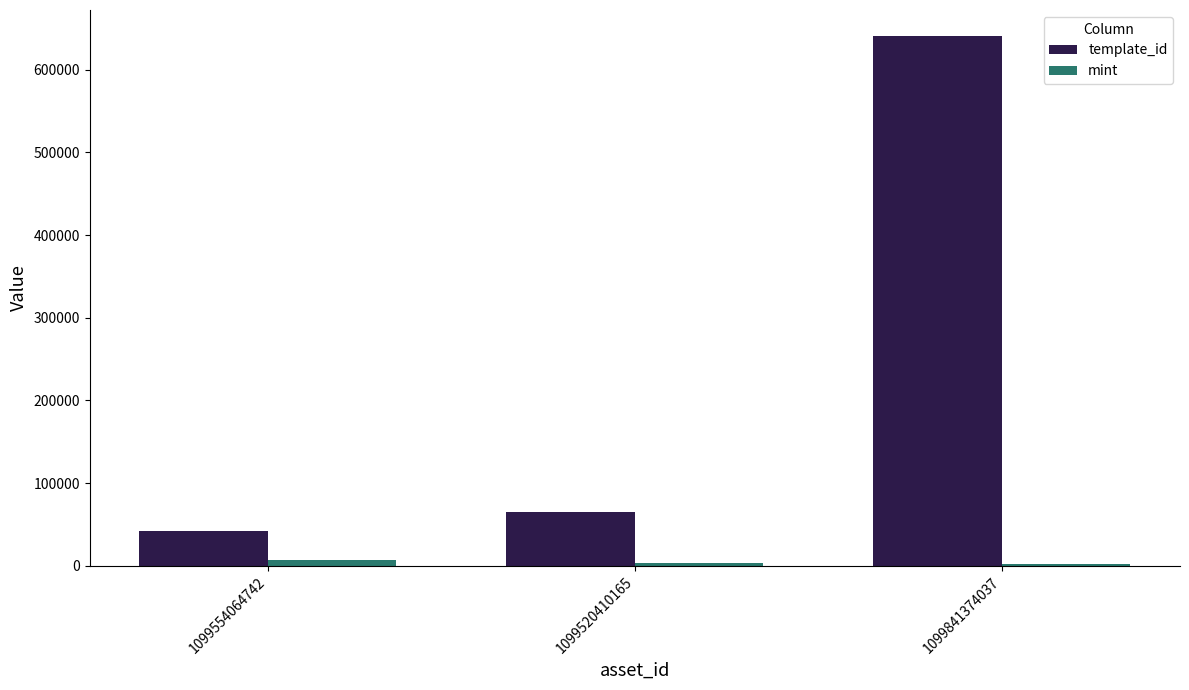

Which series changed the most between 1099520410165 and 1099841374037?

template_id